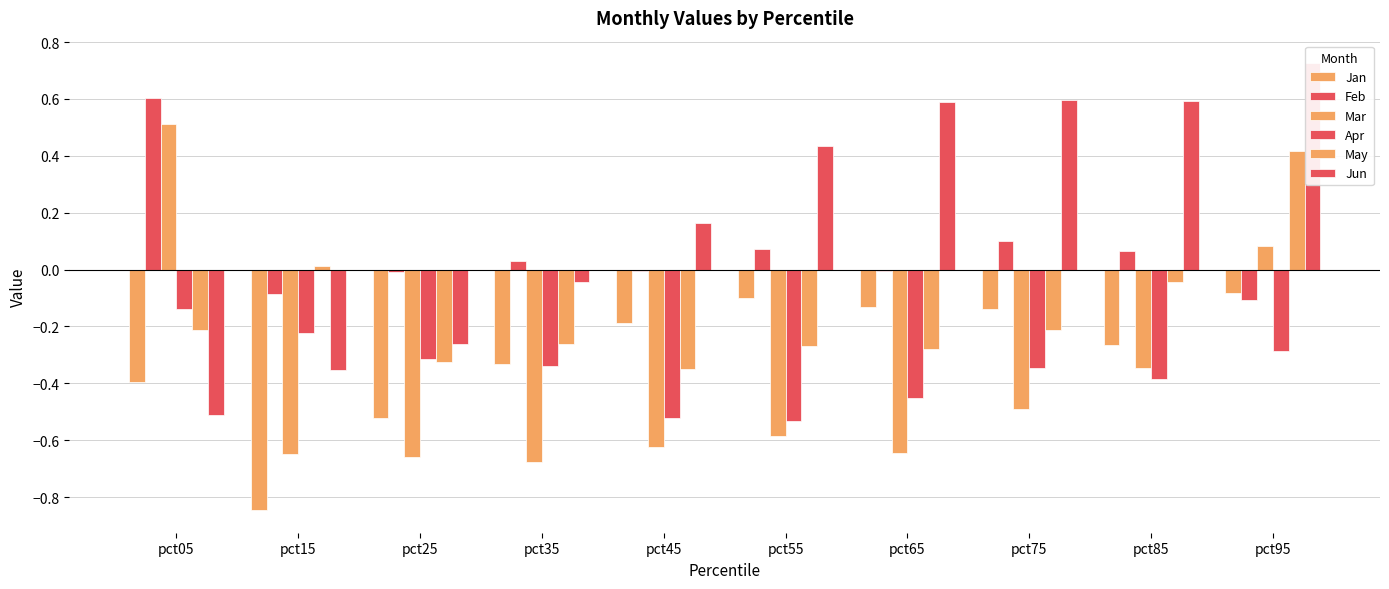

What is the value of the Mar bar at the 7th from the left?

-0.6